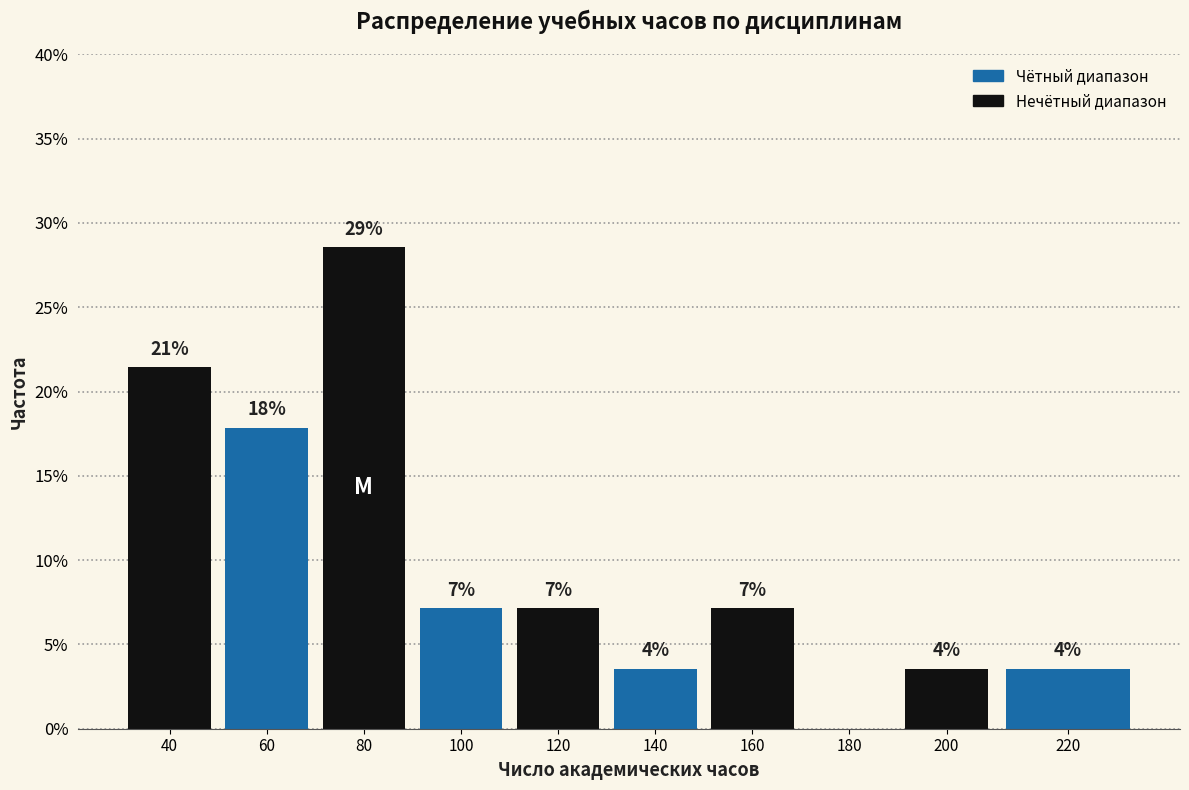

Are the bars horizontal?

No